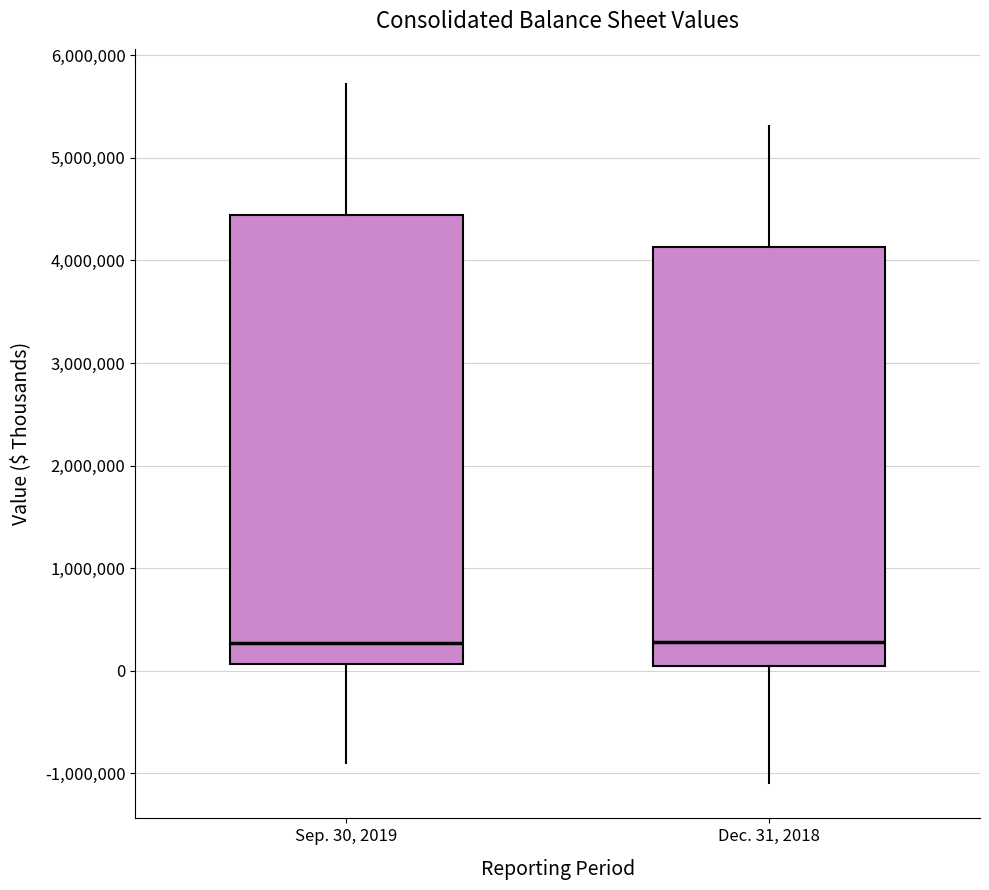

Where is the upper edge of the box for Dec. 31, 2018 on the y-axis? The values are not printed on the chart, so give them approximately, as read against the axis.

4100000